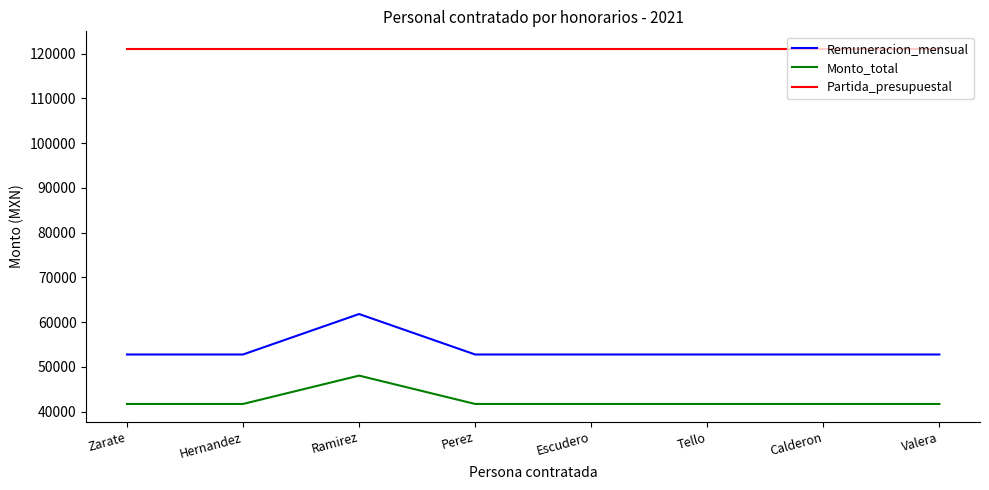

Reading left to right, what are all the values shown in this chart?

Remuneracion_mensual: 52769.2	52769.2	61810.7	52769.2	52769.2	52769.2	52769.2	52769.2
Monto_total: 41719.0	41719.0	48048.0	41719.0	41719.0	41719.0	41719.0	41719.0
Partida_presupuestal: 121001.0	121001.0	121001.0	121001.0	121001.0	121001.0	121001.0	121001.0